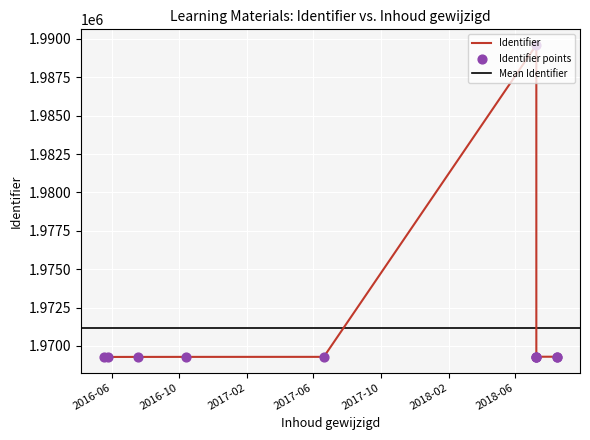

What is the ratio of the value at 2018-07-10 to the value at 2016-05-17?

1.0